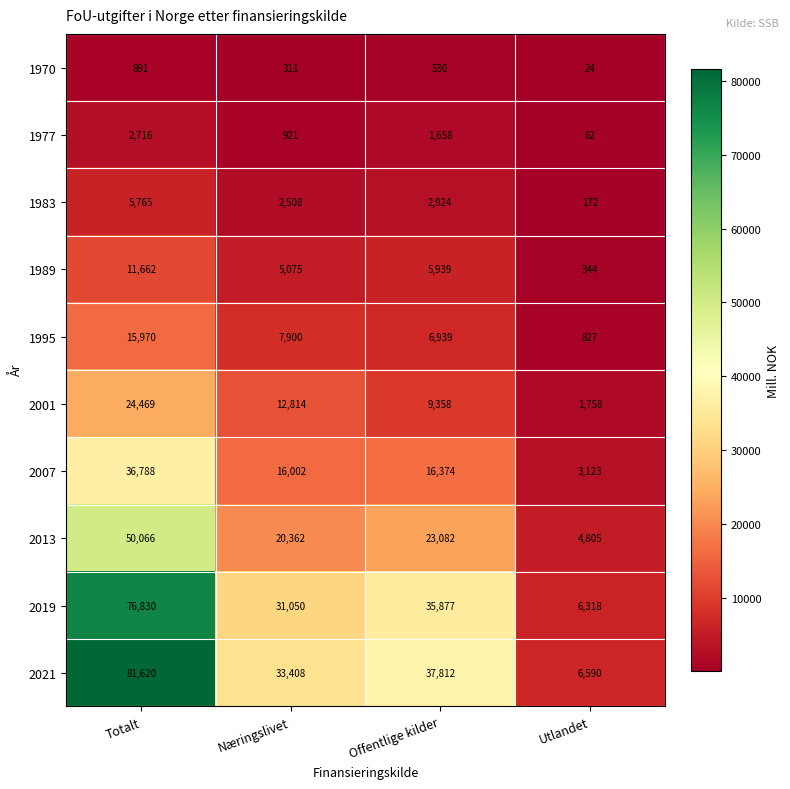

What is the difference between the highest and lowest values at Totalt?

80729